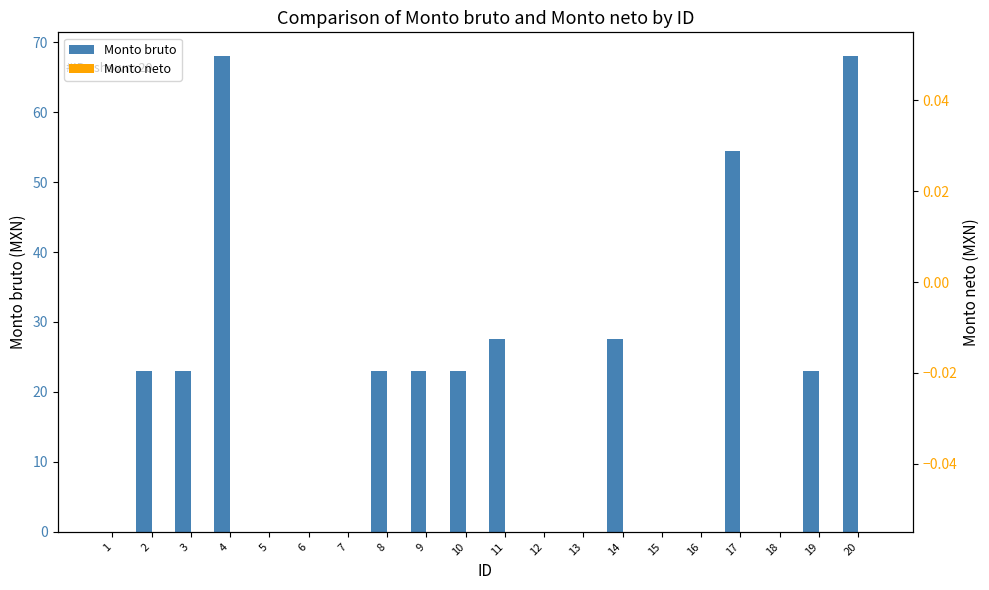

Which series has the widest spread of values?

Monto bruto